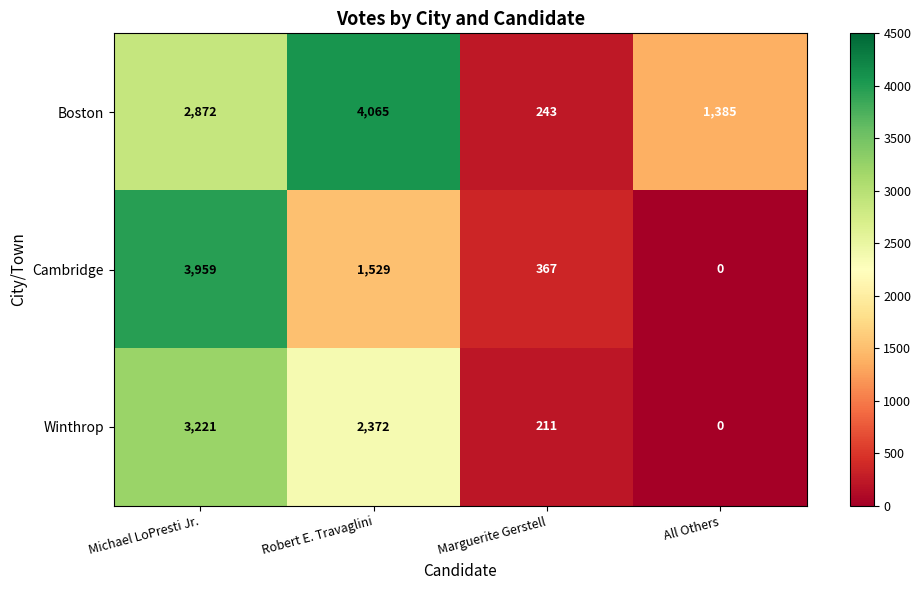

At Marguerite Gerstell, list the series in order from largest to smallest.

Cambridge, Boston, Winthrop